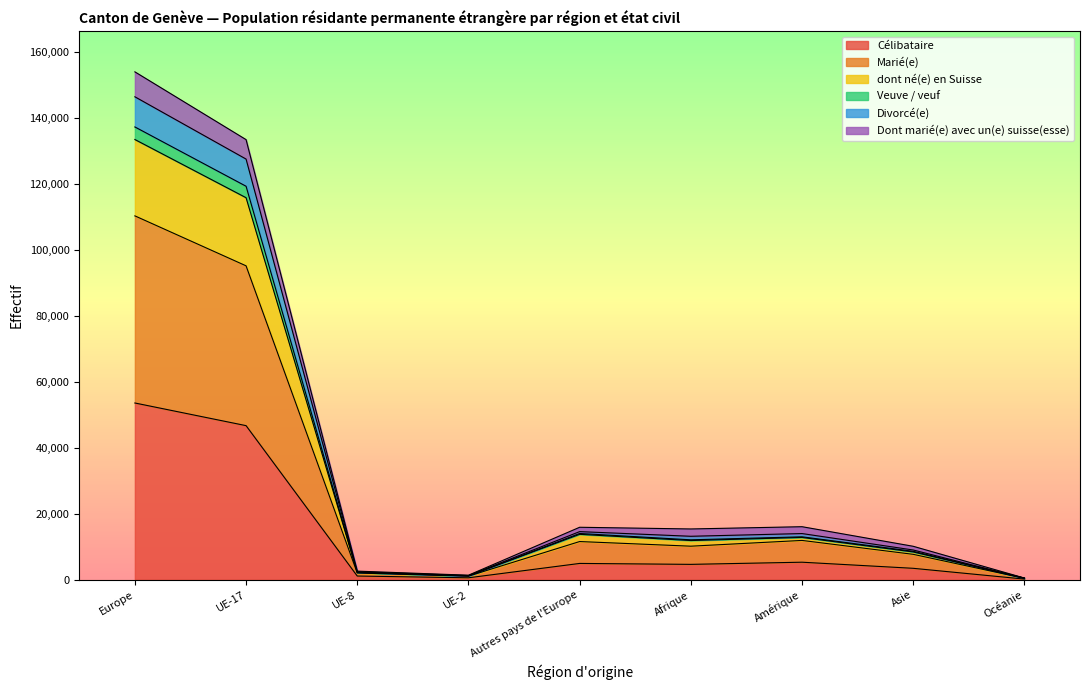

At which category does Divorcé(e) reach its first local valley?

UE-2